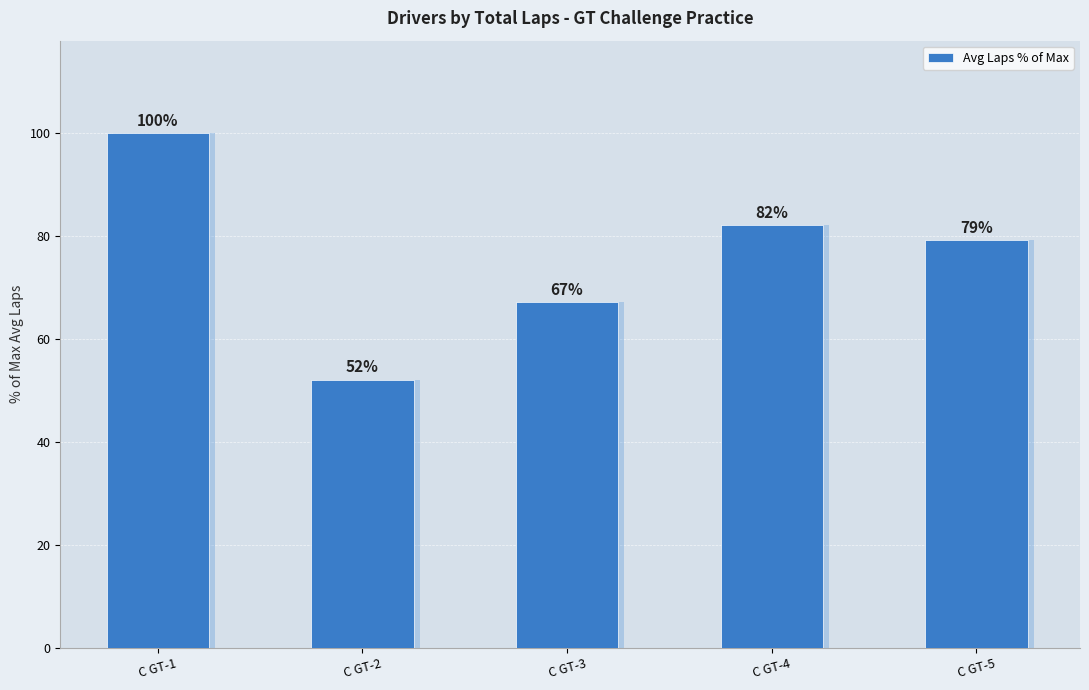

How many data points are less than 79?

2